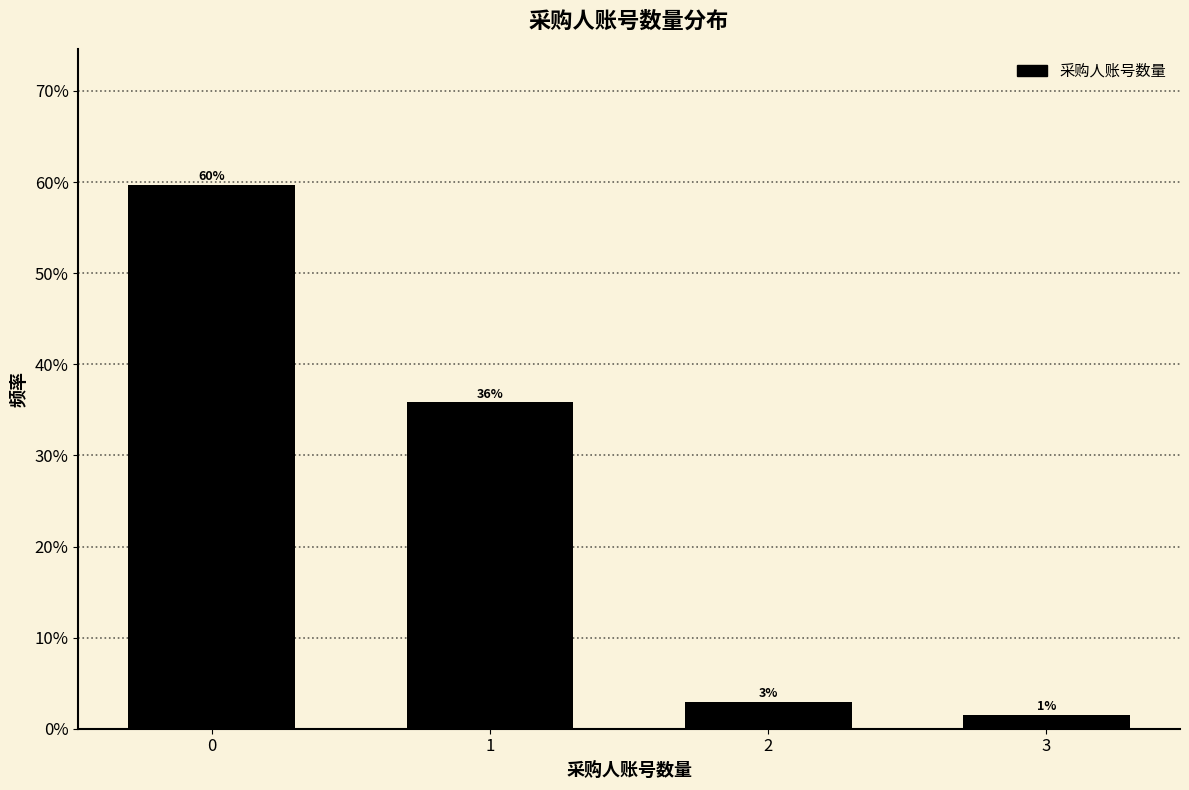

Are the bars horizontal?

No